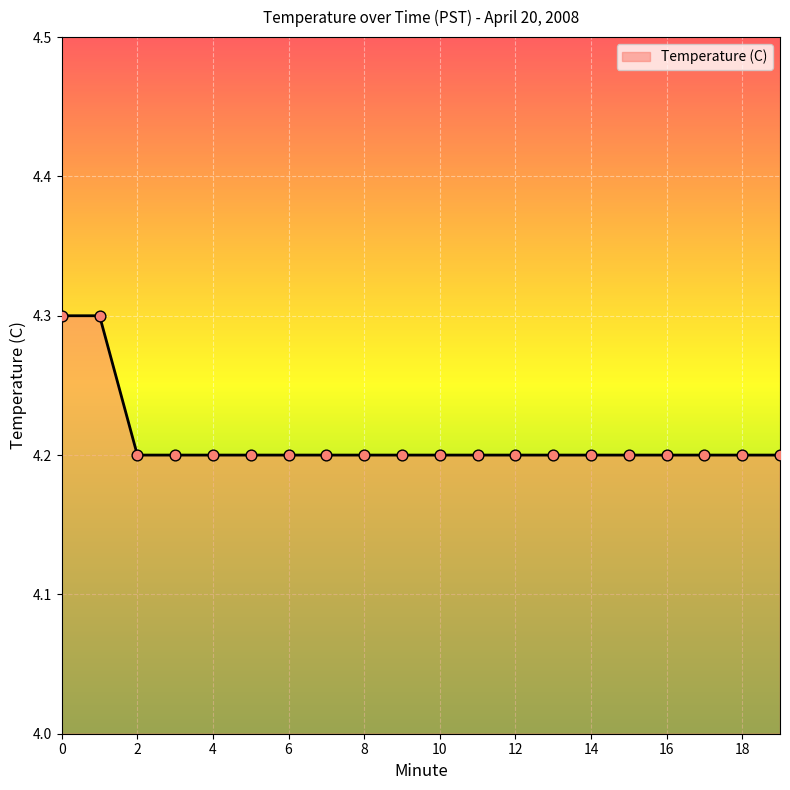

What is the minimum value shown in the chart?

4.2